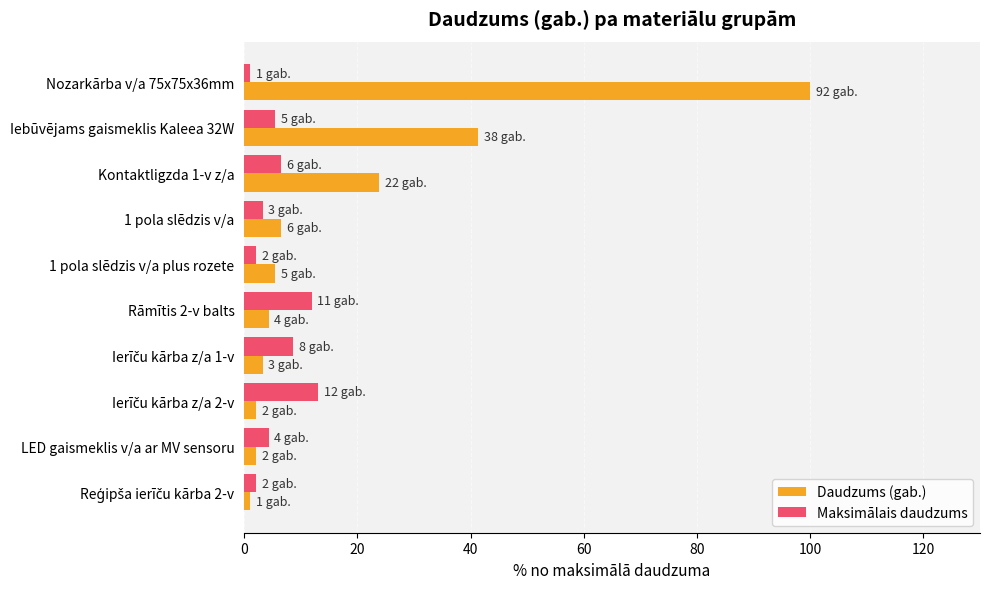

What is the difference between the maximum and minimum values in the Daudzums (gab.) series?

98.9